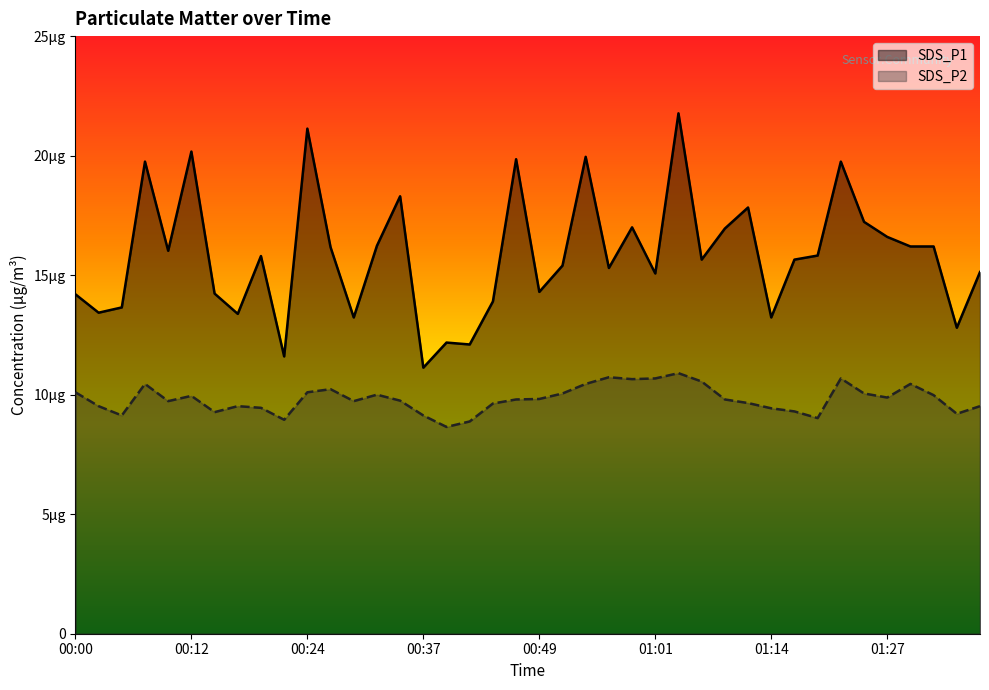

Rank the series by their average value, from lowest to highest.

SDS_P2, SDS_P1